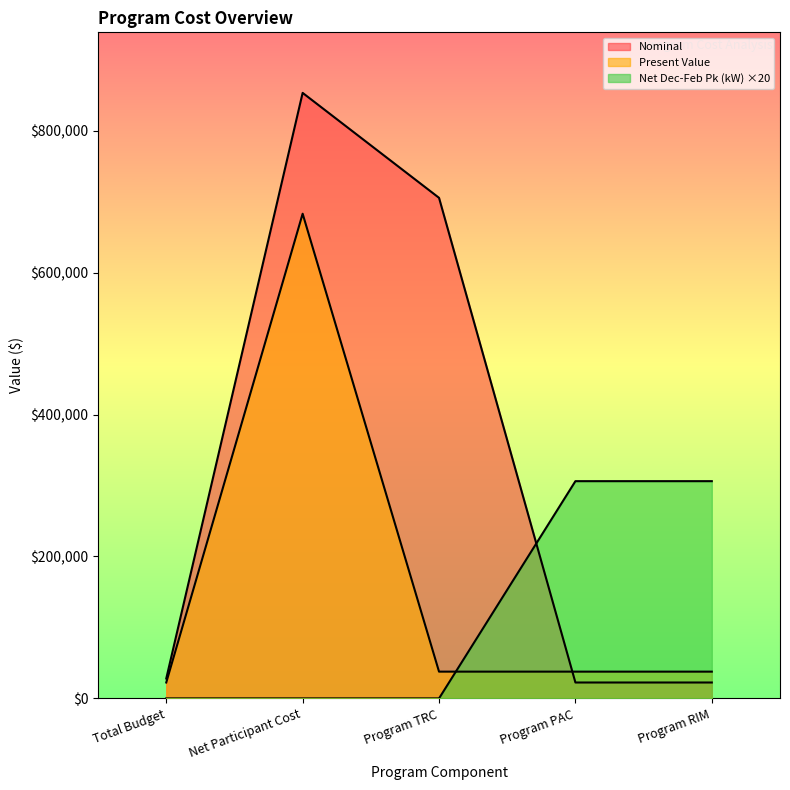

Does the chart have visible grid lines?

No